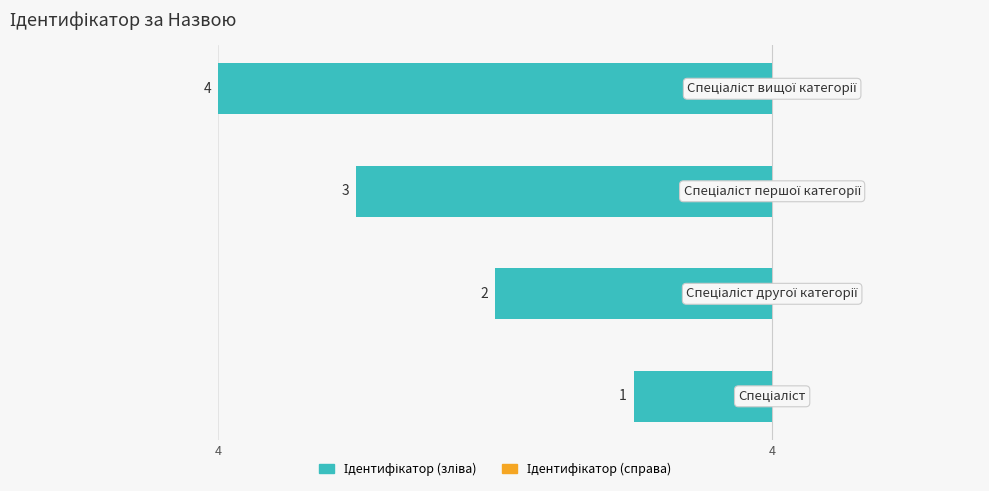

Are the bars horizontal?

Yes